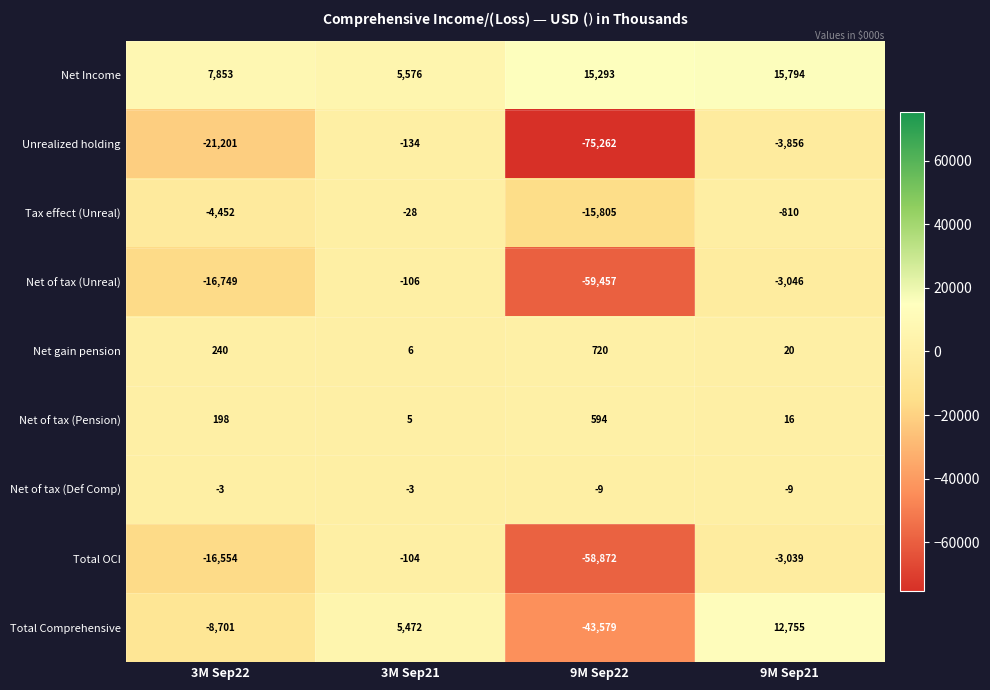

What is the difference between the maximum and minimum values in the Net Income series?

10218